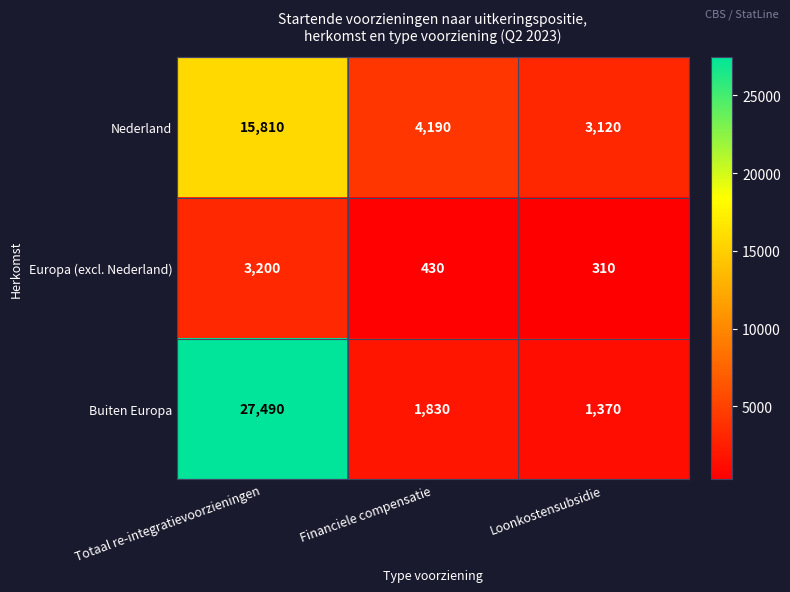

Count the number of data series in this chart.

3